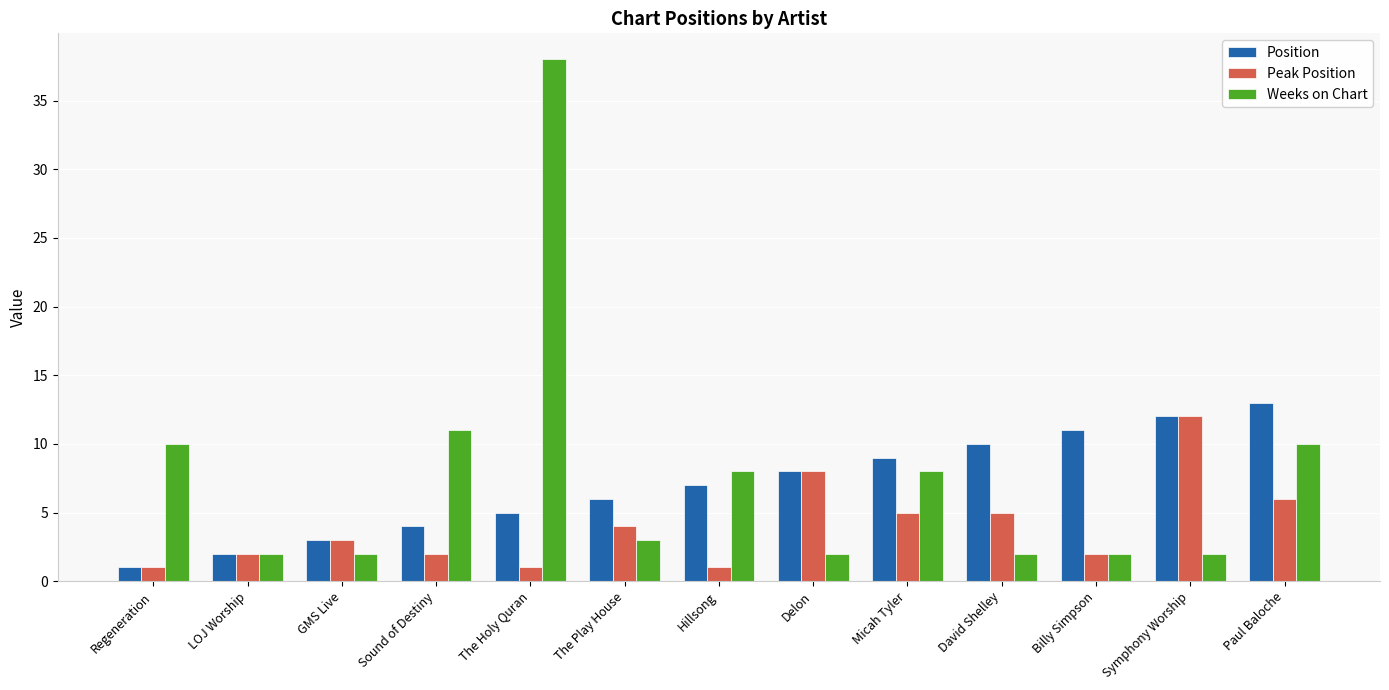

What is the label of the 2nd bar from the left?

LOJ Worship